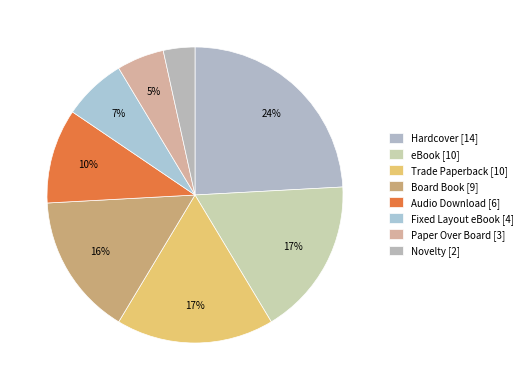

What percentage is the eBook slice, to the nearest percent?

17%